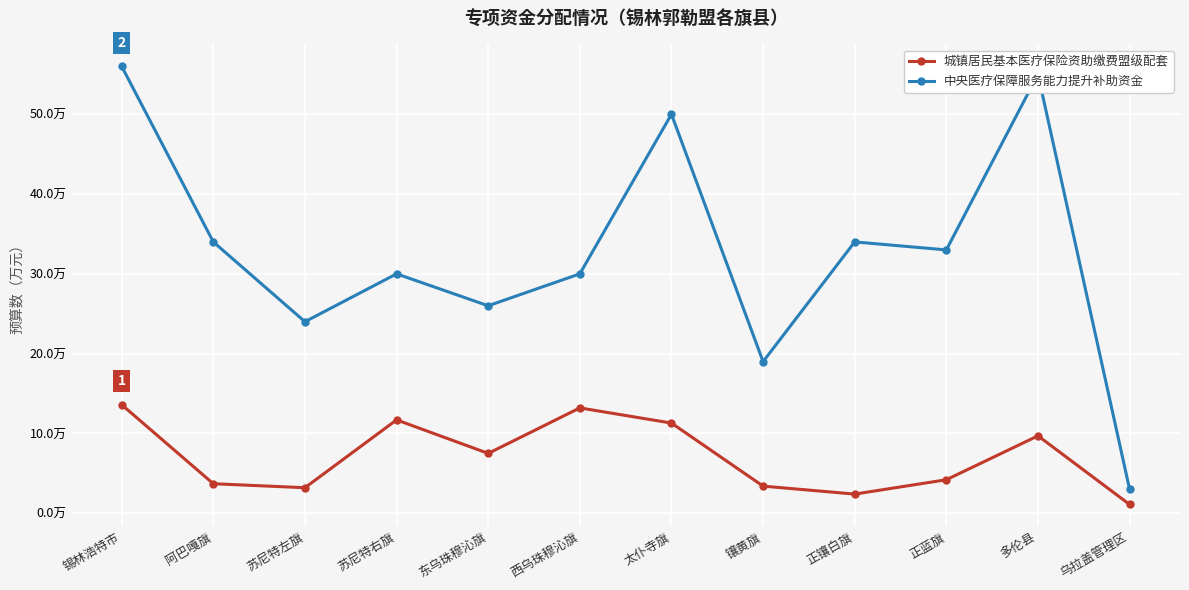

What is the label of the 9th point from the left?

正镶白旗